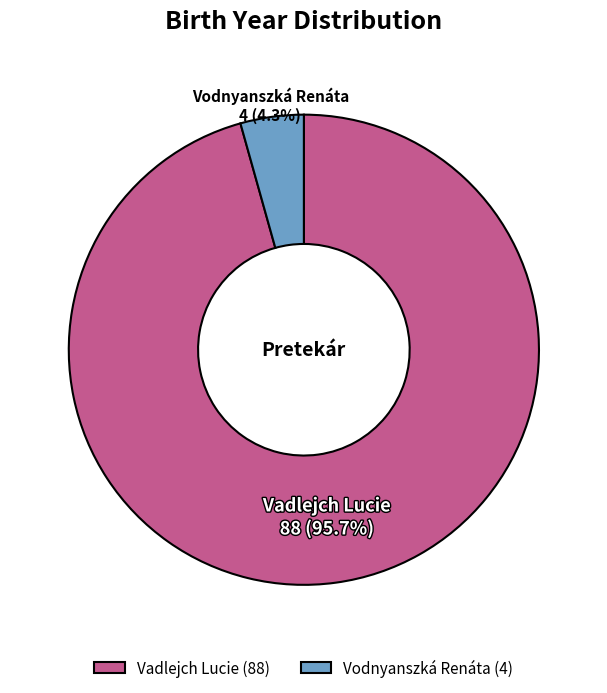

True or false: Vodnyanszká Renáta accounts for 4% of the total.

True